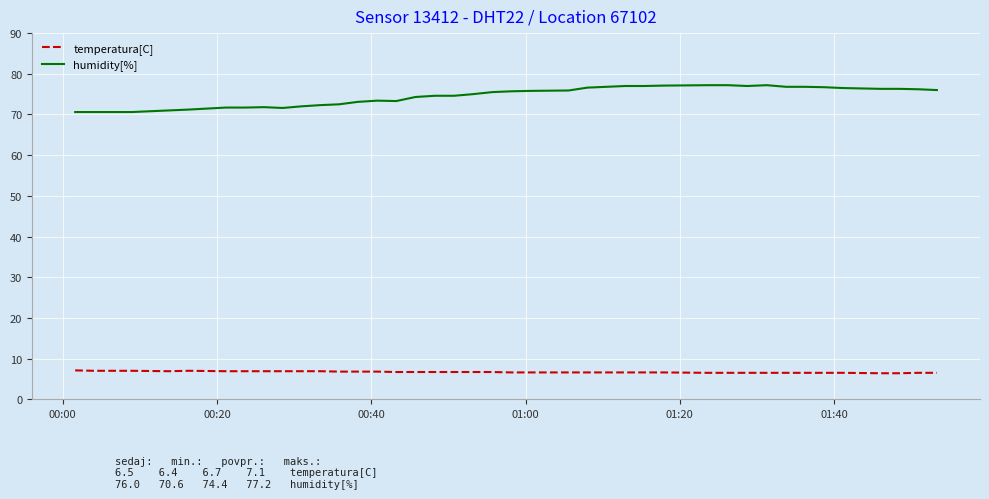

True or false: humidity[%] and temperatura[C] intersect in this chart.

False